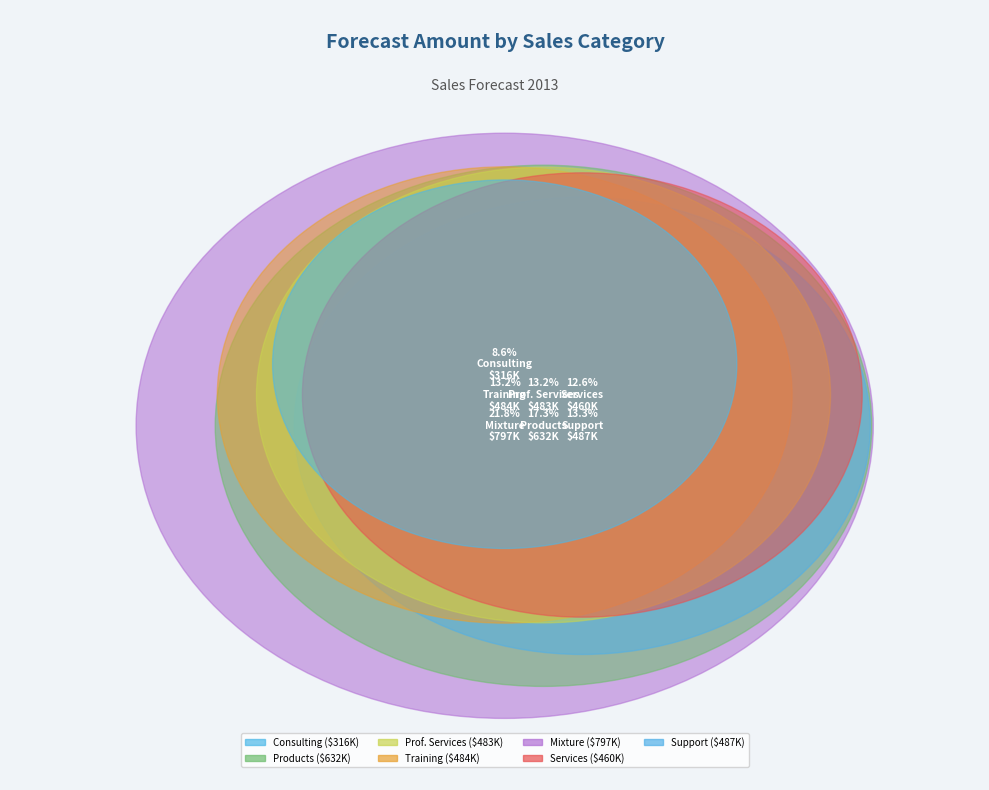

Does Fourth Coffee represent more than half of the total?

No